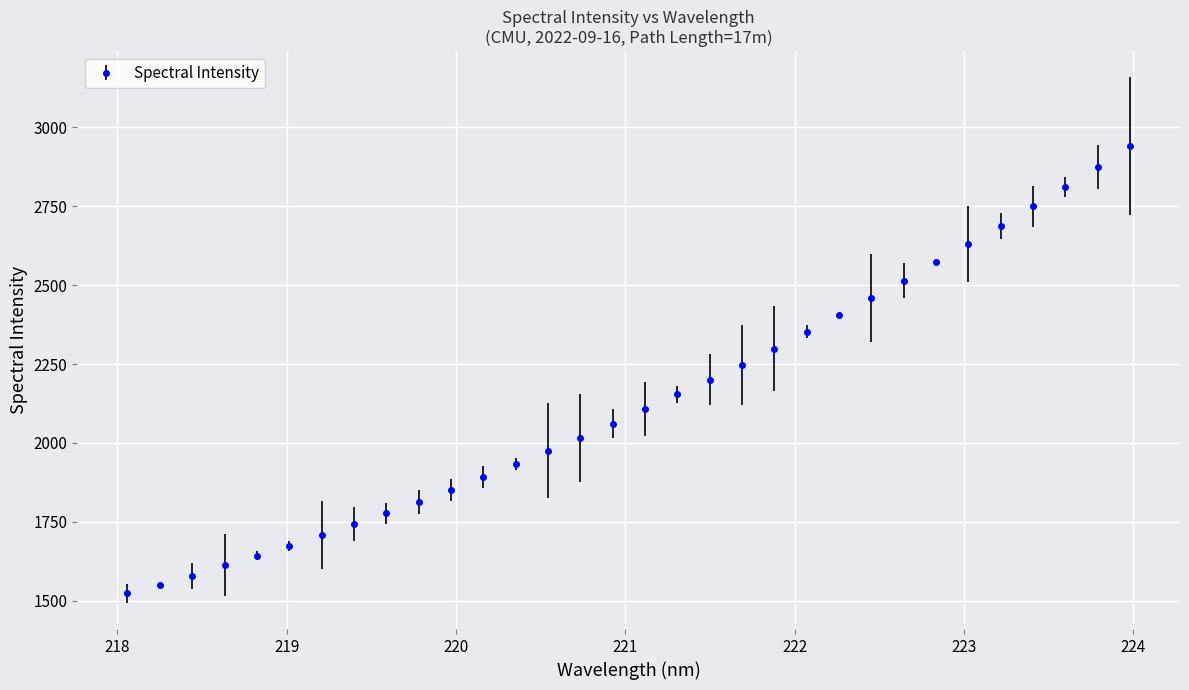

What is the maximum value shown in the chart?

2940.6